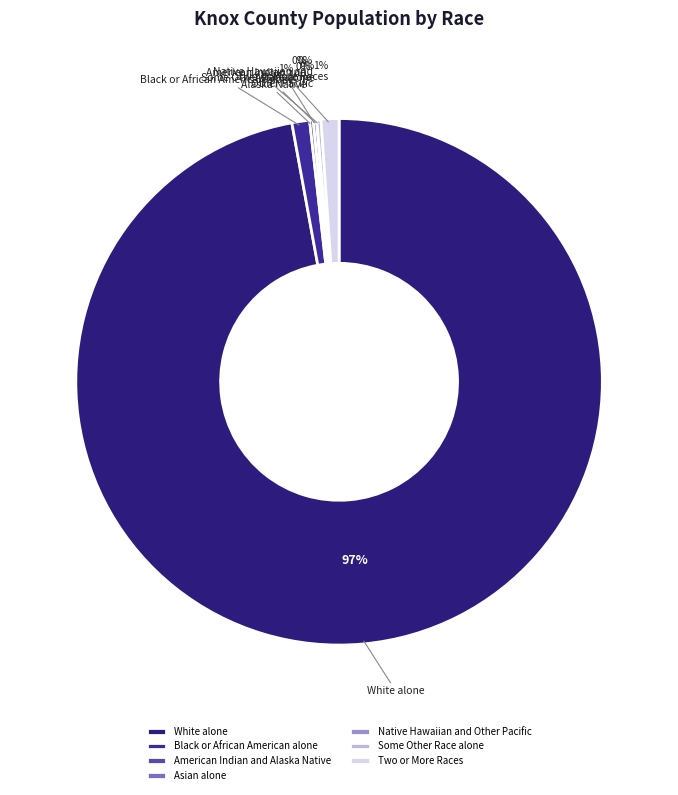

The Some Other Race alone slice represents 1% of the pie. True or false?

False